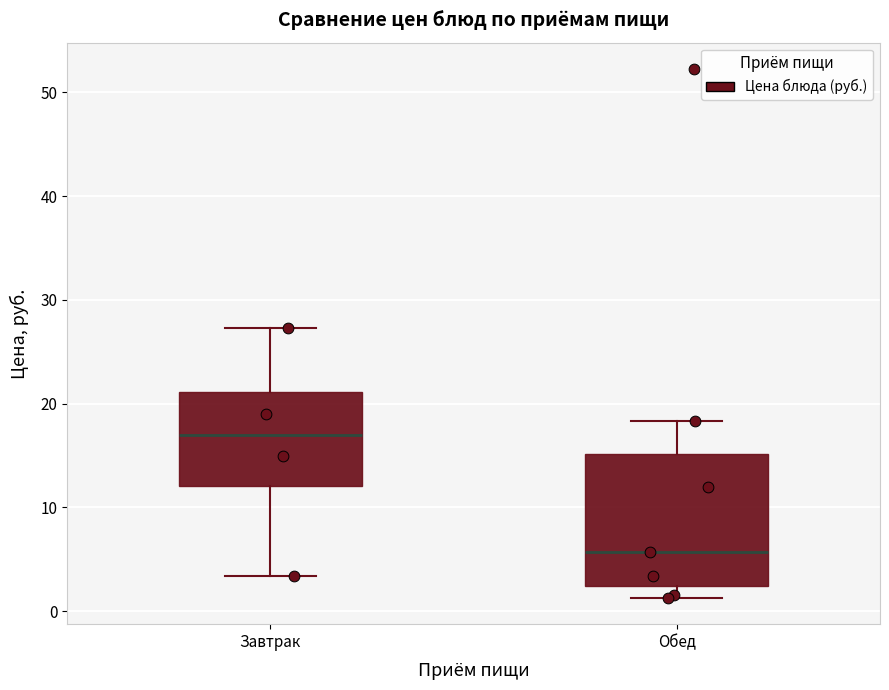

Reading left to right, read every box against the y-axis: the position of its median line, the range the box covers, and the ends of its whiskers. The values are not printed on the chart, so give them approximately, as read against the axis.

Завтрак: median 17, box 12 to 21, whiskers 3 to 27
Обед: median 6, box 2 to 15, whiskers 1 to 18